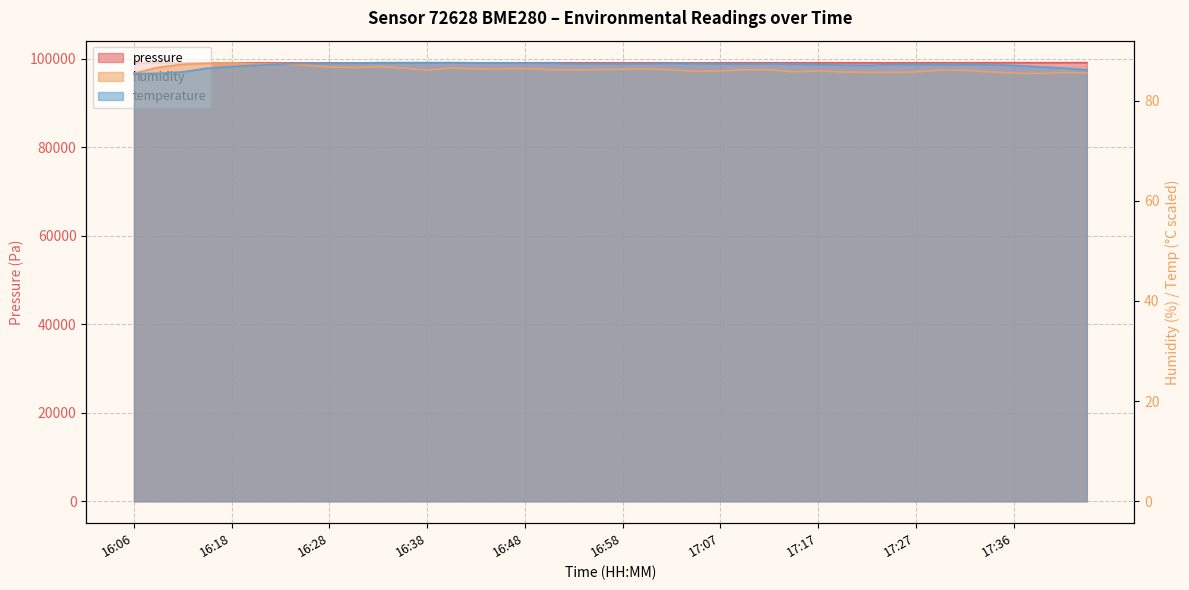

Reading left to right, extract all data points from this chart.

pressure: 16:06=99046.8	16:09=99046.7	16:11=99050.6	16:16=99061.6	16:18=99057.3	16:21=99052.3	16:23=99054.5	16:26=99056.0	16:28=99058.7	16:31=99069.2	16:33=99074.4	16:35=99085.1	16:38=99093.1	16:40=99093.1	16:43=99094.1	16:45=99094.1	16:48=99084.4	16:50=99100.4	16:53=99074.9	16:55=99076.7	16:58=99069.5	17:00=99071.4	17:02=99080.1	17:05=99067.7	17:07=99079.4	17:10=99089.2	17:12=99095.4	17:15=99097.2	17:17=99094.7	17:19=99093.2	17:22=99081.7	17:24=99080.6	17:27=99102.8	17:29=99102.8	17:32=99101.9	17:34=99109.1	17:36=99119.1	17:39=99109.0	17:41=99117.5	17:44=99132.6
humidity: 16:06=85.5	16:09=86.6	16:11=87.2	16:16=87.5	16:18=87.6	16:21=87.3	16:23=87.3	16:26=87.1	16:28=86.7	16:31=86.6	16:33=86.8	16:35=86.5	16:38=86.1	16:40=86.5	16:43=86.3	16:45=86.3	16:48=86.4	16:50=86.2	16:53=86.1	16:55=86.2	16:58=86.3	17:00=86.3	17:02=86.1	17:05=85.9	17:07=85.9	17:10=86.1	17:12=86.2	17:15=85.7	17:17=86.0	17:19=85.7	17:22=85.6	17:24=85.6	17:27=85.7	17:29=86.1	17:32=86.0	17:34=85.7	17:36=85.5	17:39=85.4	17:41=85.6	17:44=85.5
temperature: 16:06=85.4	16:09=85.4	16:11=85.7	16:16=86.5	16:18=86.8	16:21=87.0	16:23=87.3	16:26=87.4	16:28=87.4	16:31=87.5	16:33=87.6	16:35=87.6	16:38=87.6	16:40=87.6	16:43=87.5	16:45=87.5	16:48=87.5	16:50=87.5	16:53=87.3	16:55=87.3	16:58=87.3	17:00=87.3	17:02=87.4	17:05=87.4	17:07=87.3	17:10=87.3	17:12=87.3	17:15=87.3	17:17=87.2	17:19=87.1	17:22=87.0	17:24=87.2	17:27=87.2	17:29=87.2	17:32=87.2	17:34=87.1	17:36=87.0	17:39=86.7	17:41=86.5	17:44=86.1